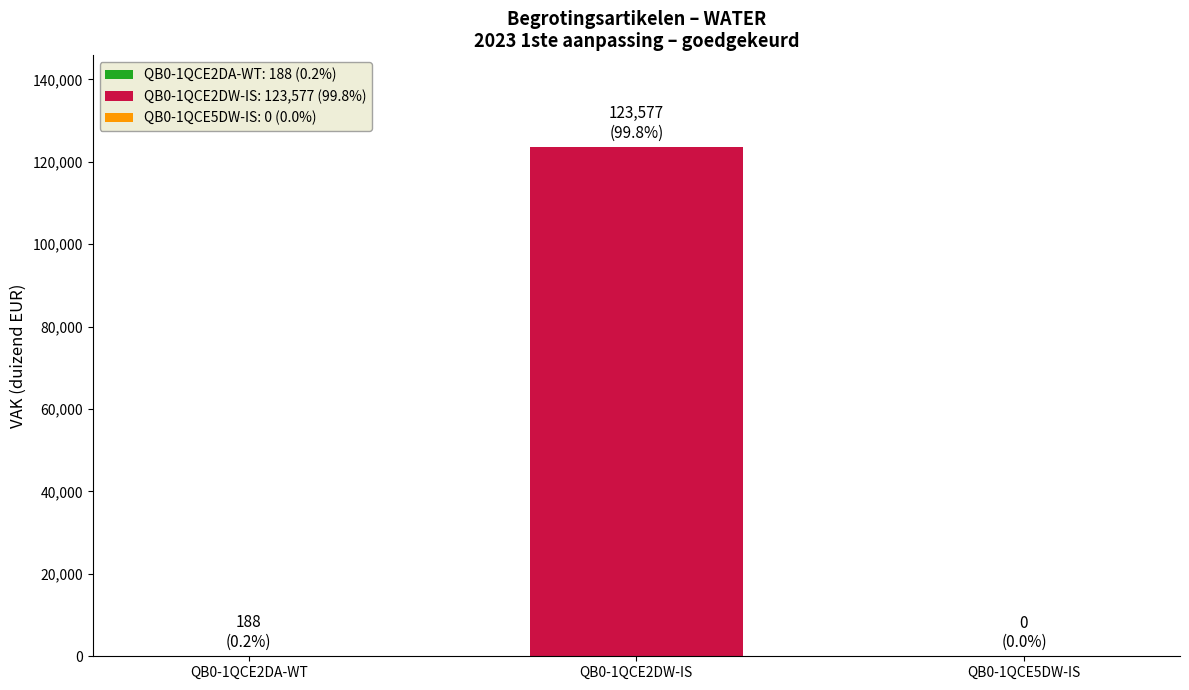

What is the greatest value displayed?

123577